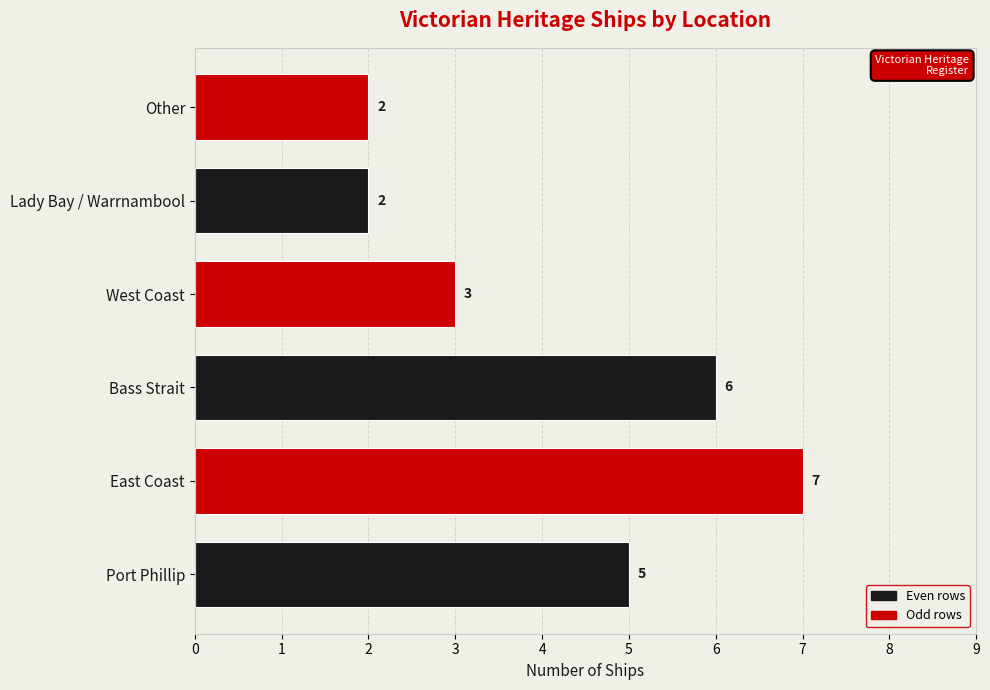

Reading bottom to top, list all the values displayed in this chart.

Port Phillip=5	East Coast=7	Bass Strait=6	West Coast=3	Lady Bay / Warrnambool=2	Other=2